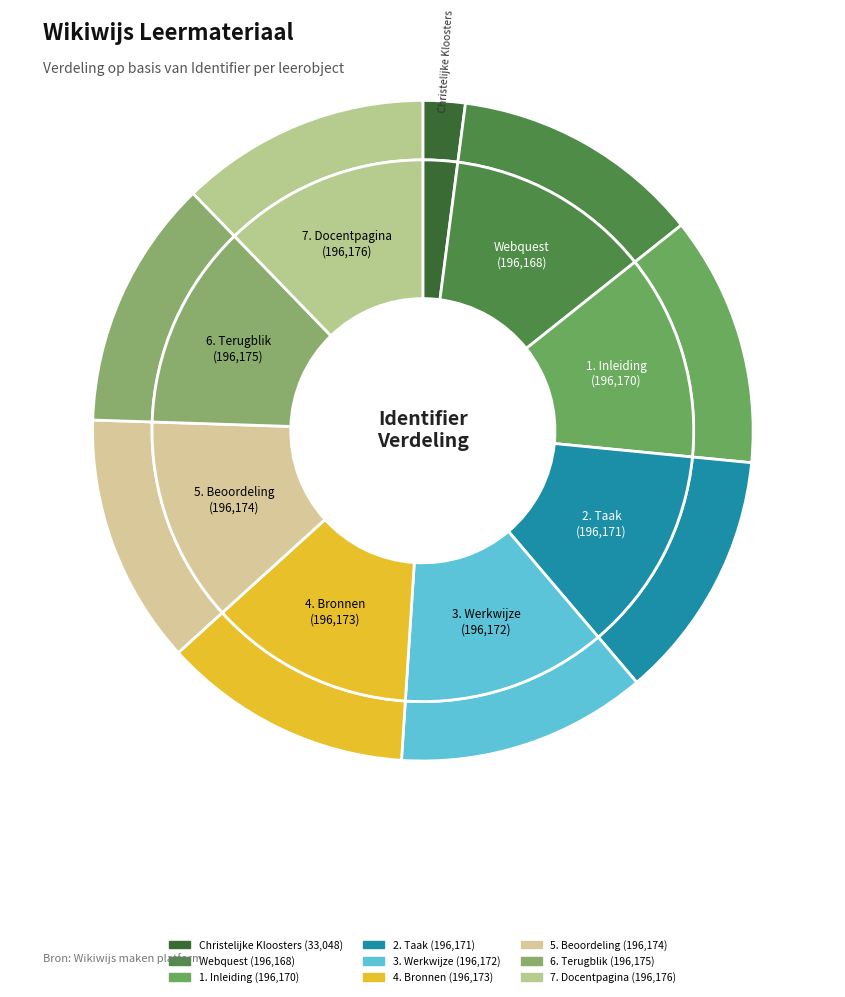

How many segments does this pie chart have?

9